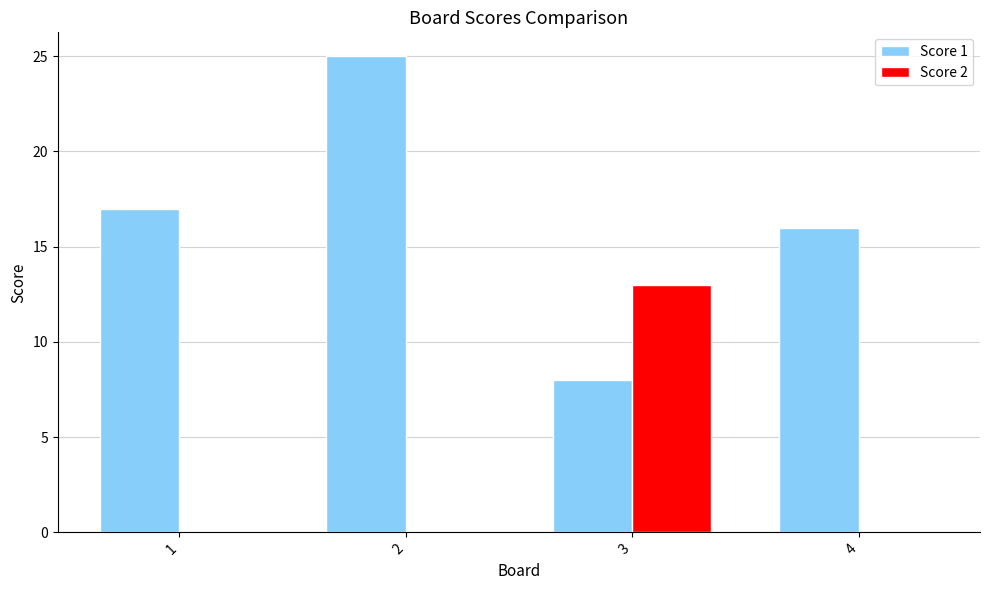

How many series are shown in this chart?

2